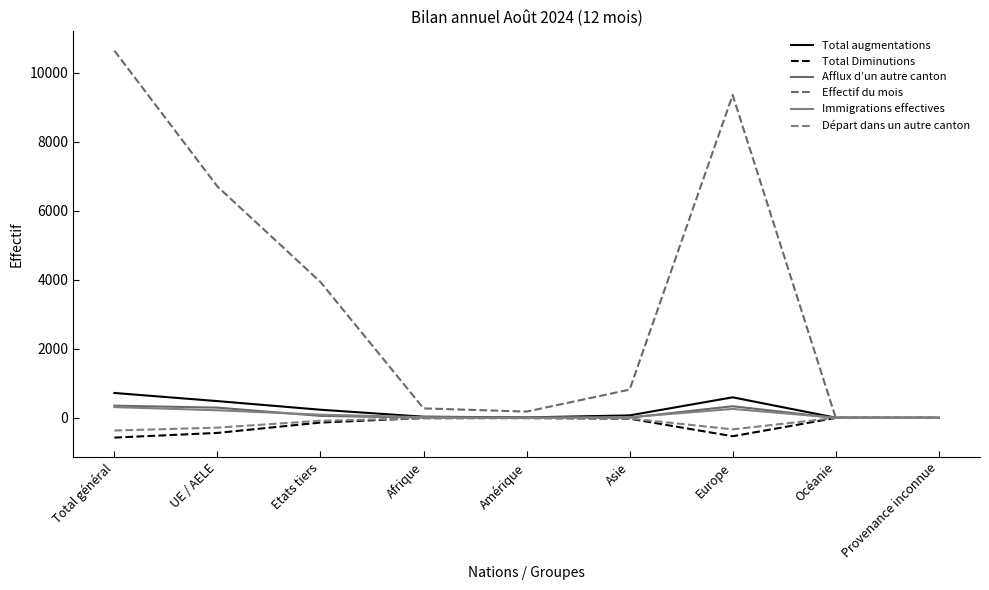

How many values in the Total augmentations series exceed 72?

4